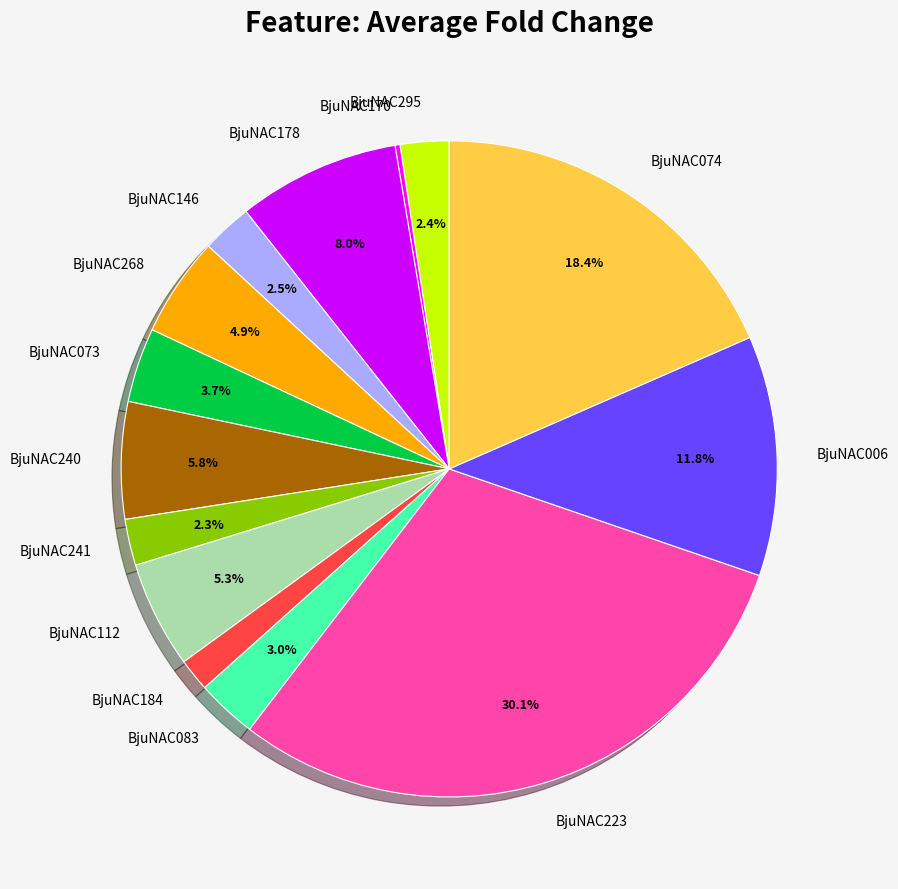

How much of the chart is everything except BjuNAC240?

94.2%